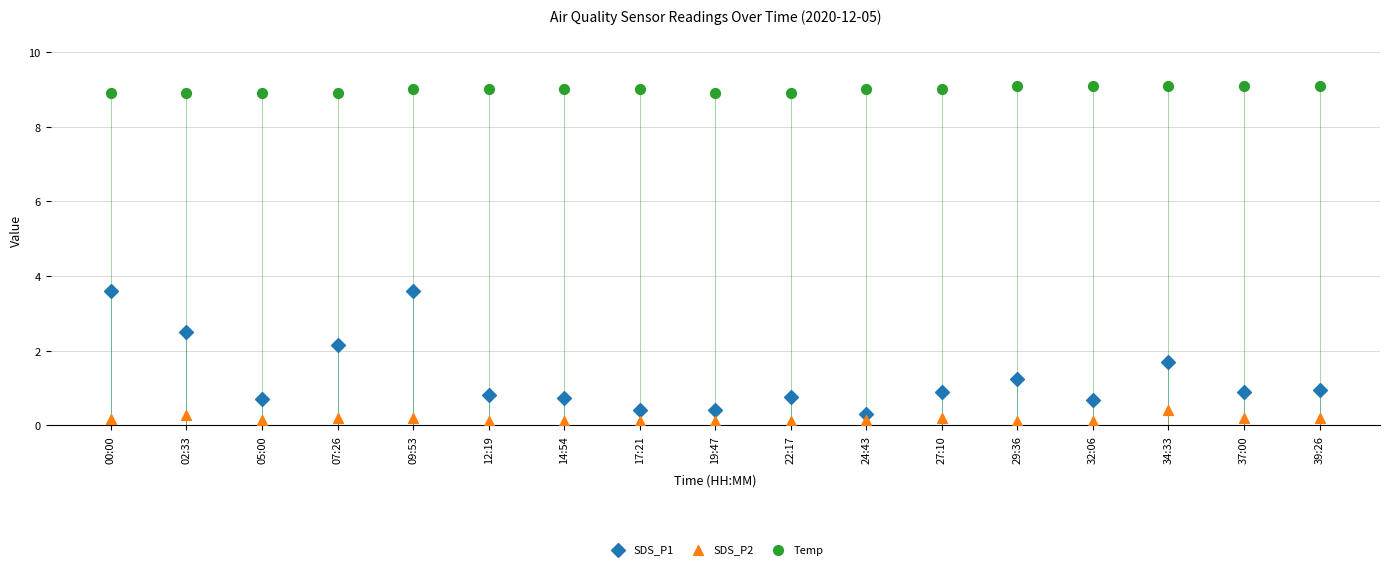

Which series has the widest spread of Y values?

SDS_P1